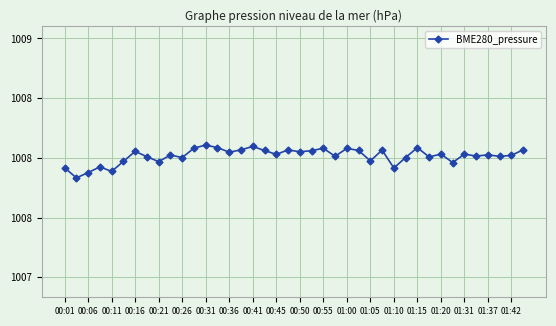

Does the chart have visible grid lines?

Yes